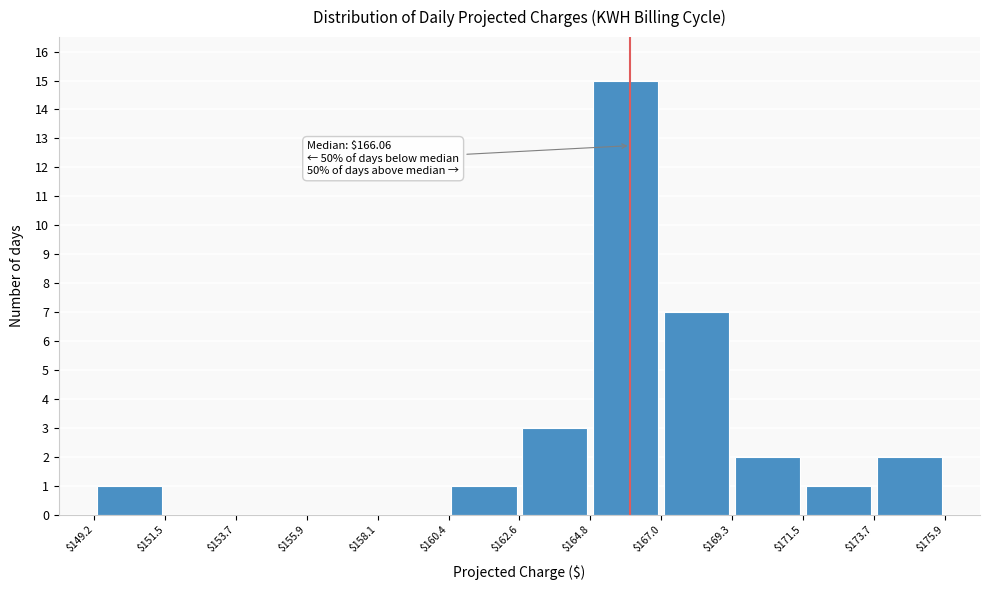

Which range on the x-axis has the tallest bar?

$164.8 to $167.0